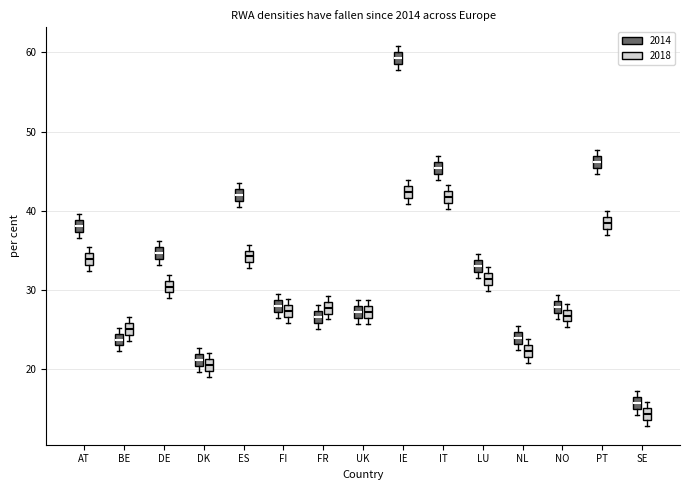

Which box has the lowest median line?

SE (2018)